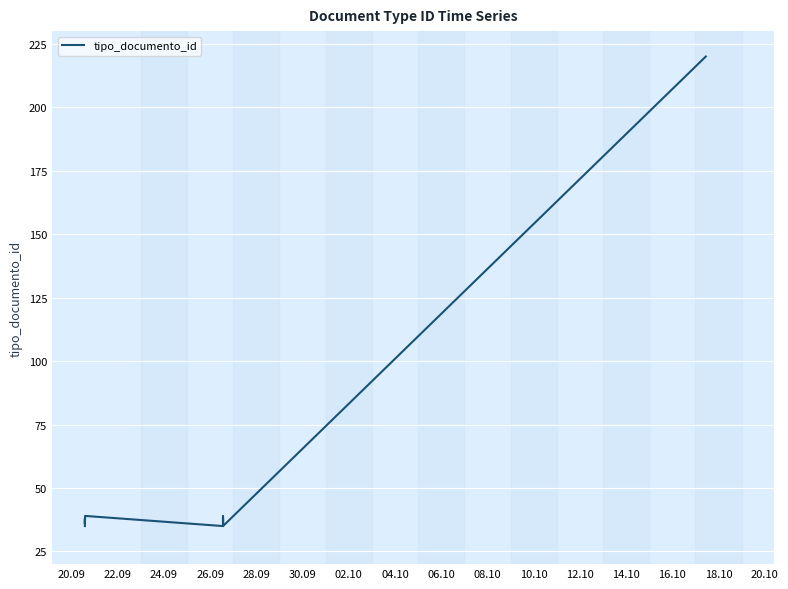

Which has a higher value, 02.10 or 20.09?

02.10